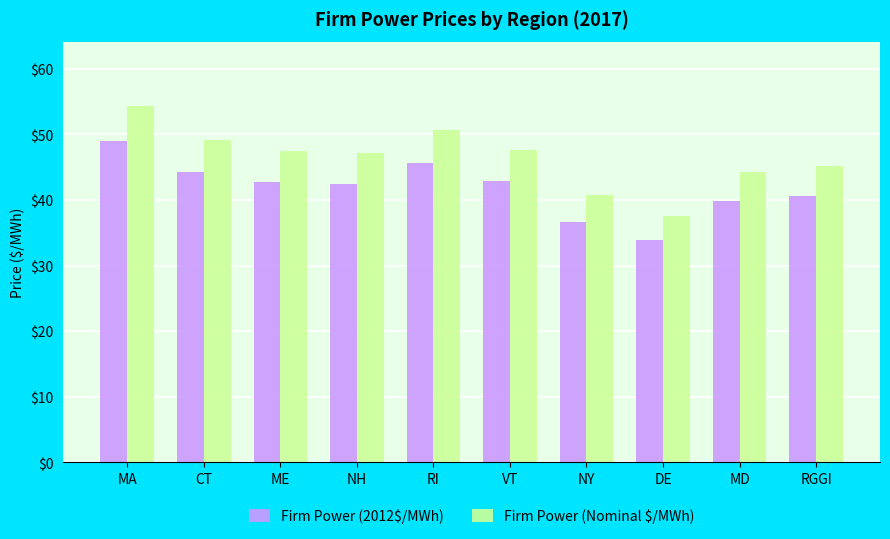

Which category has the highest value in the Firm Power (Nominal $/MWh) series?

MA